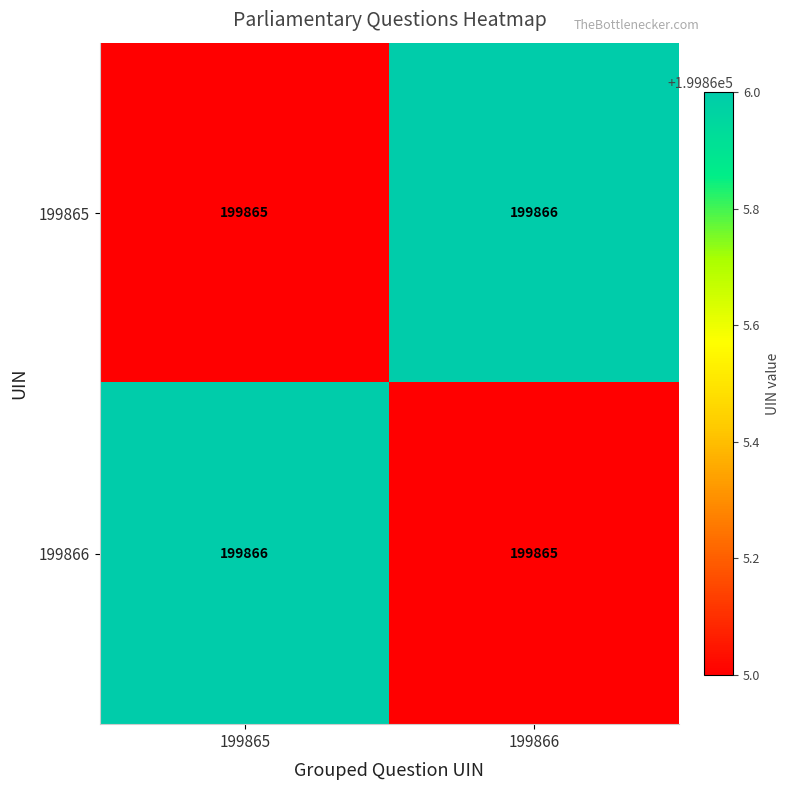

True or false: 199866 has a value of 268194 at 199866.

False